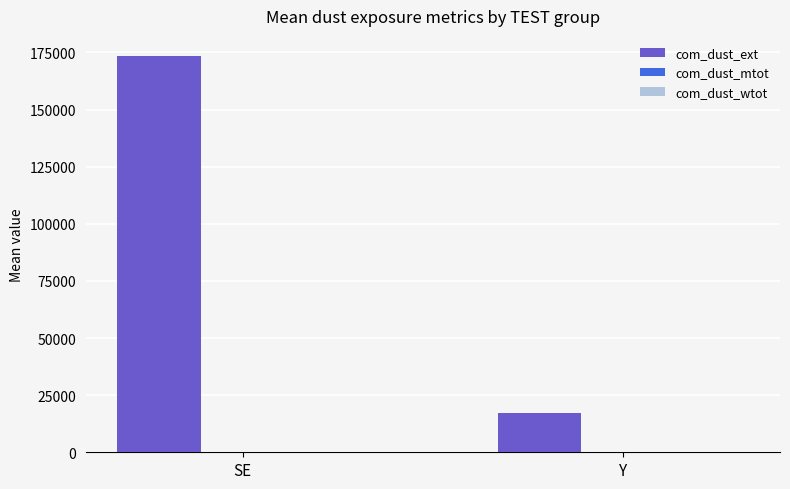

How many values in the com_dust_ext series exceed 173571?

1